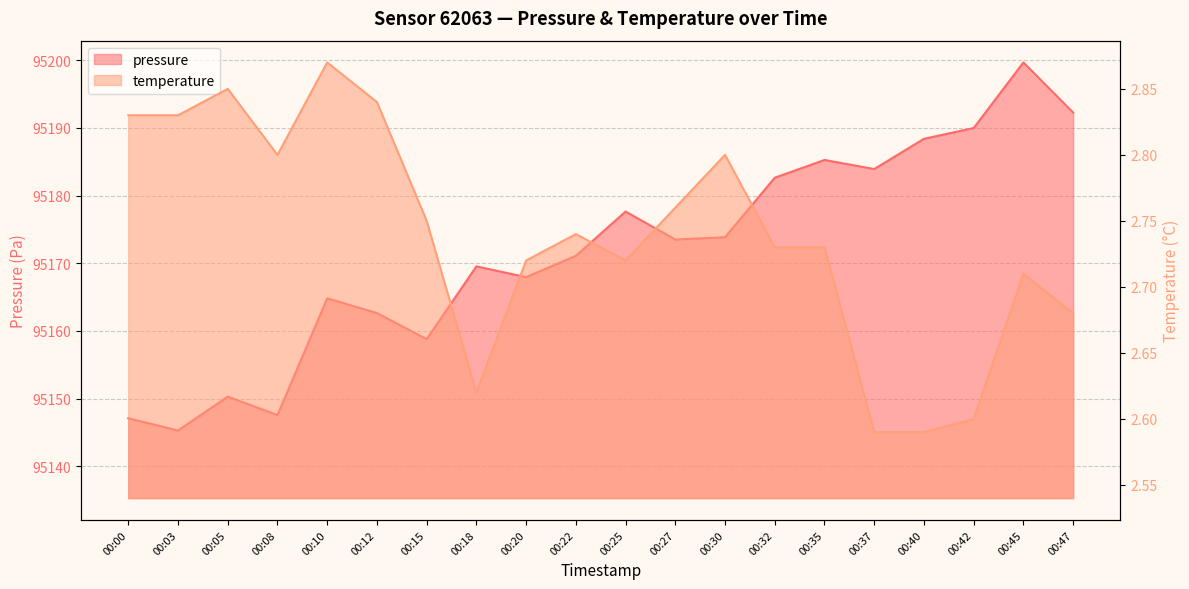

Reading left to right, what are all the values shown in this chart?

pressure: 00:00=95147.1	00:03=95145.3	00:05=95150.3	00:08=95147.6	00:10=95164.8	00:12=95162.6	00:15=95158.8	00:18=95169.5	00:20=95167.9	00:22=95171.1	00:25=95177.6	00:27=95173.5	00:30=95173.8	00:32=95182.6	00:35=95185.2	00:37=95183.9	00:40=95188.4	00:42=95190.0	00:45=95199.7	00:47=95192.2
temperature: 00:00=2.8	00:03=2.8	00:05=2.9	00:08=2.8	00:10=2.9	00:12=2.8	00:15=2.8	00:18=2.6	00:20=2.7	00:22=2.7	00:25=2.7	00:27=2.8	00:30=2.8	00:32=2.7	00:35=2.7	00:37=2.6	00:40=2.6	00:42=2.6	00:45=2.7	00:47=2.7